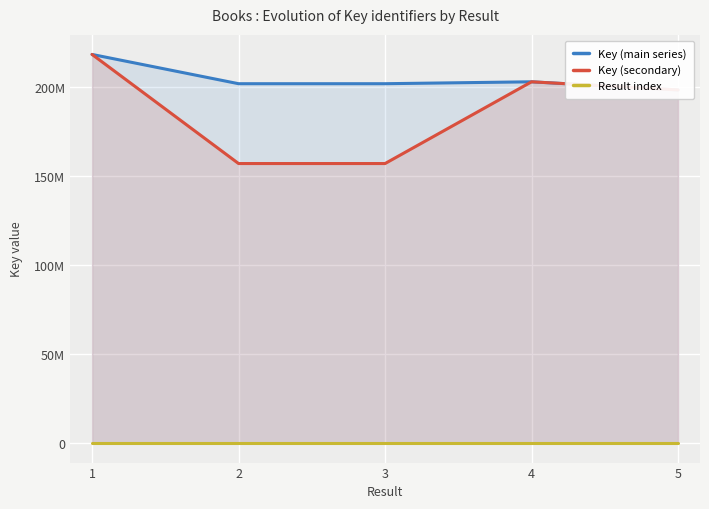

What is the greatest value displayed?

218408622